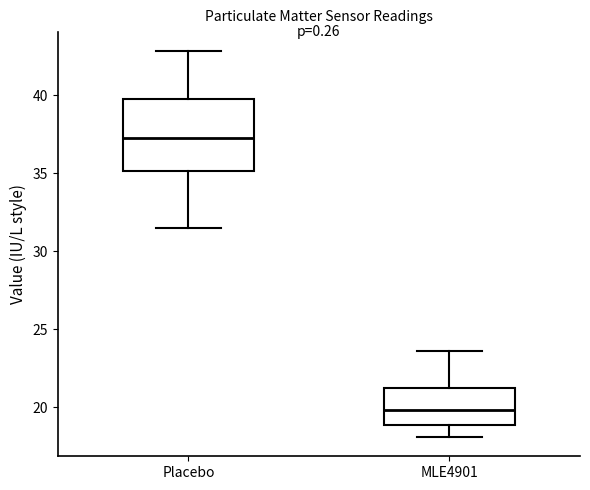

Reading left to right, read every box against the y-axis: the position of its median line, the range the box covers, and the ends of its whiskers. The values are not printed on the chart, so give them approximately, as read against the axis.

Placebo: median 37.5, box 35.0 to 40.0, whiskers 31.5 to 43.0
MLE4901: median 20.0, box 19.0 to 21.0, whiskers 18.0 to 23.5